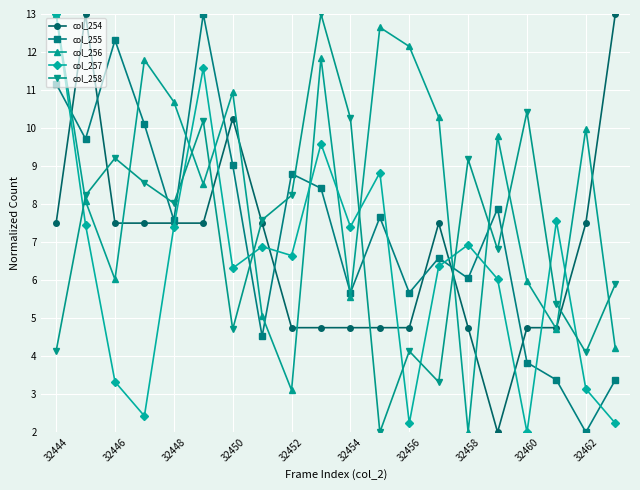

What is the difference between the maximum and second lowest values in the col_255 series?

9.6